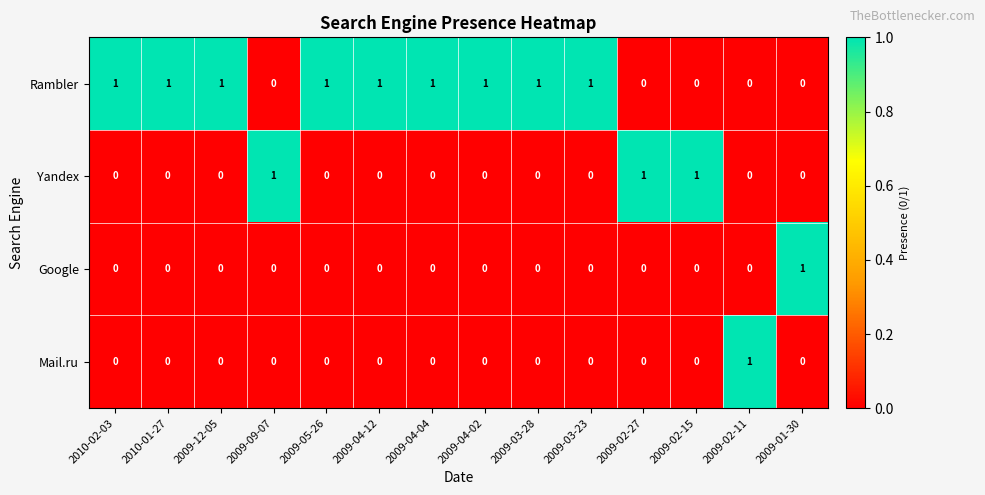

What is the sum of all Yandex values?

3